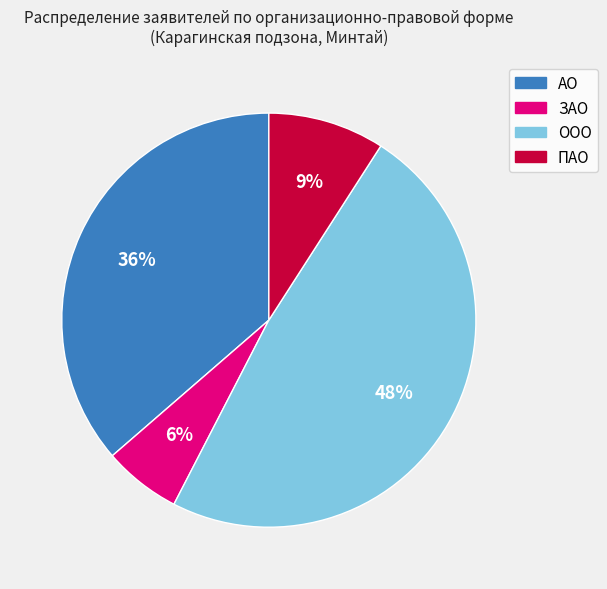

What percentage is the АО slice, to the nearest percent?

36%